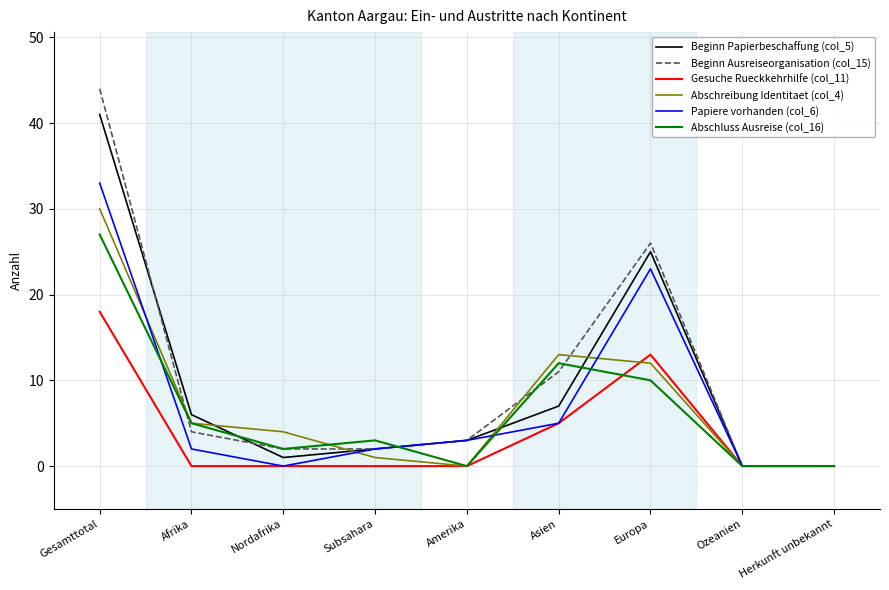

Rank the series by their maximum value, from highest to lowest.

Beginn Ausreiseorganisation (col_15), Beginn Papierbeschaffung (col_5), Papiere vorhanden (col_6), Abschreibung Identitaet (col_4), Abschluss Ausreise (col_16), Gesuche Rueckkehrhilfe (col_11)